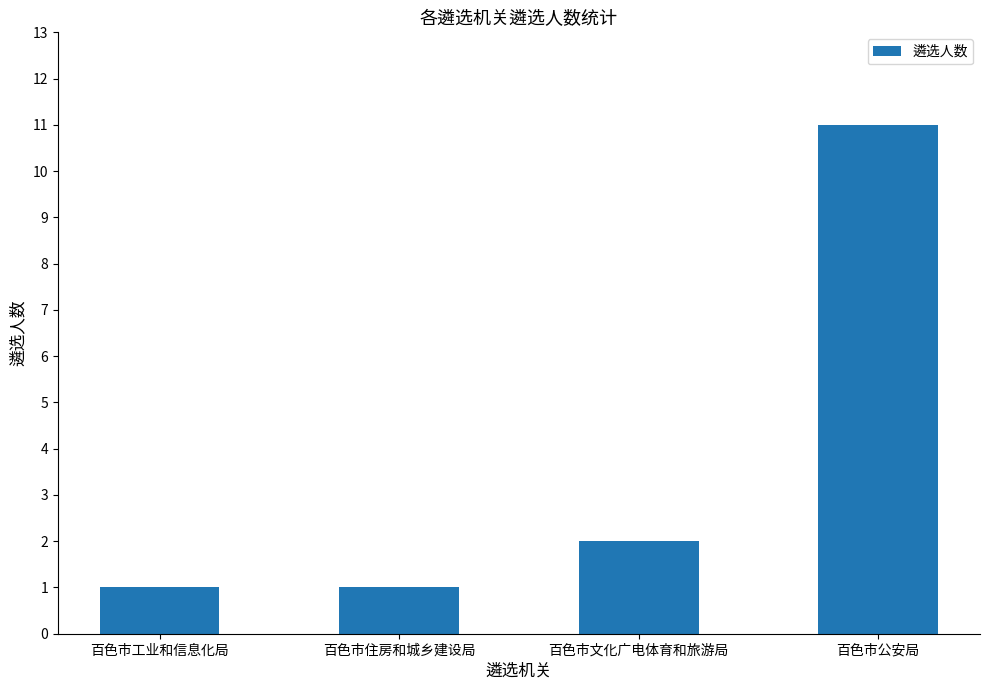

Count the values in the range 1 to 11.

4